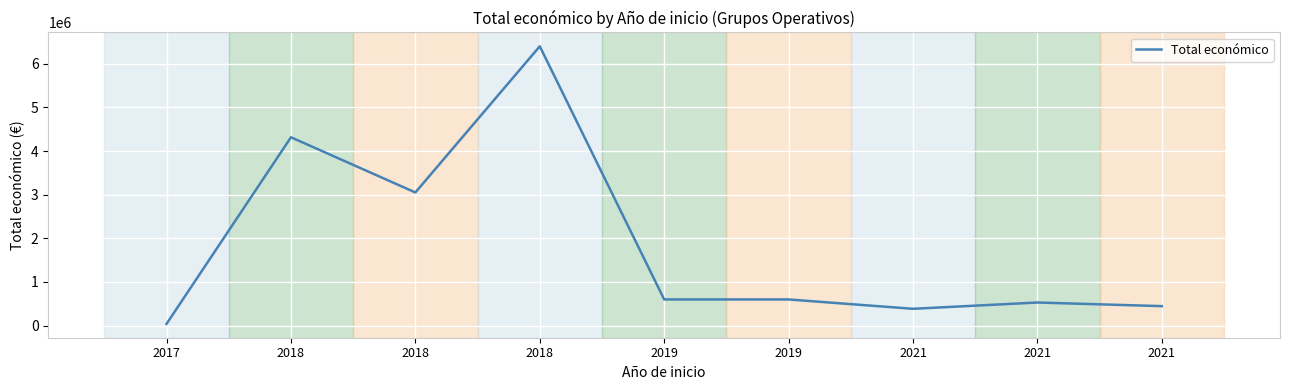

Rank the categories by value from highest to lowest.

2018, 2018, 2018, 2019, 2019, 2021, 2021, 2021, 2017